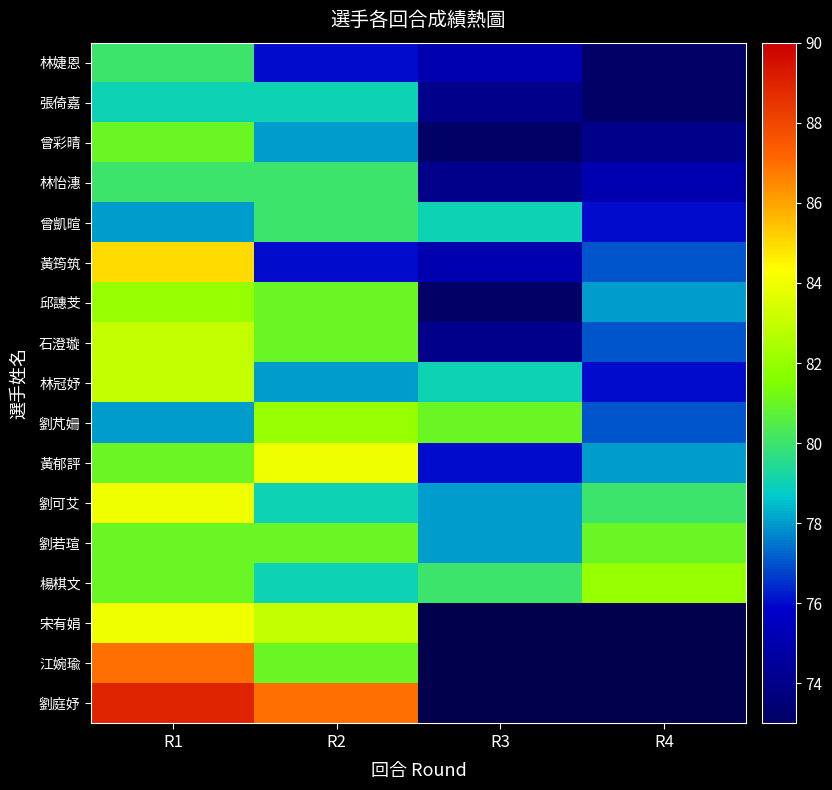

What is the difference between the second highest and minimum values in the 林婕恩 series?

3.0